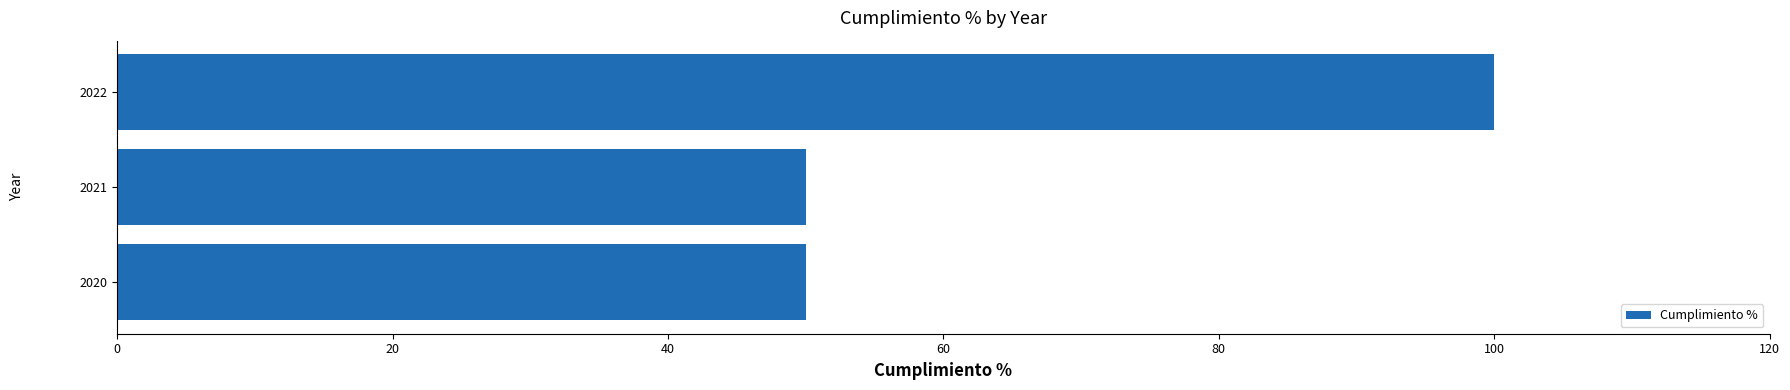

Count the number of categories in the chart.

3